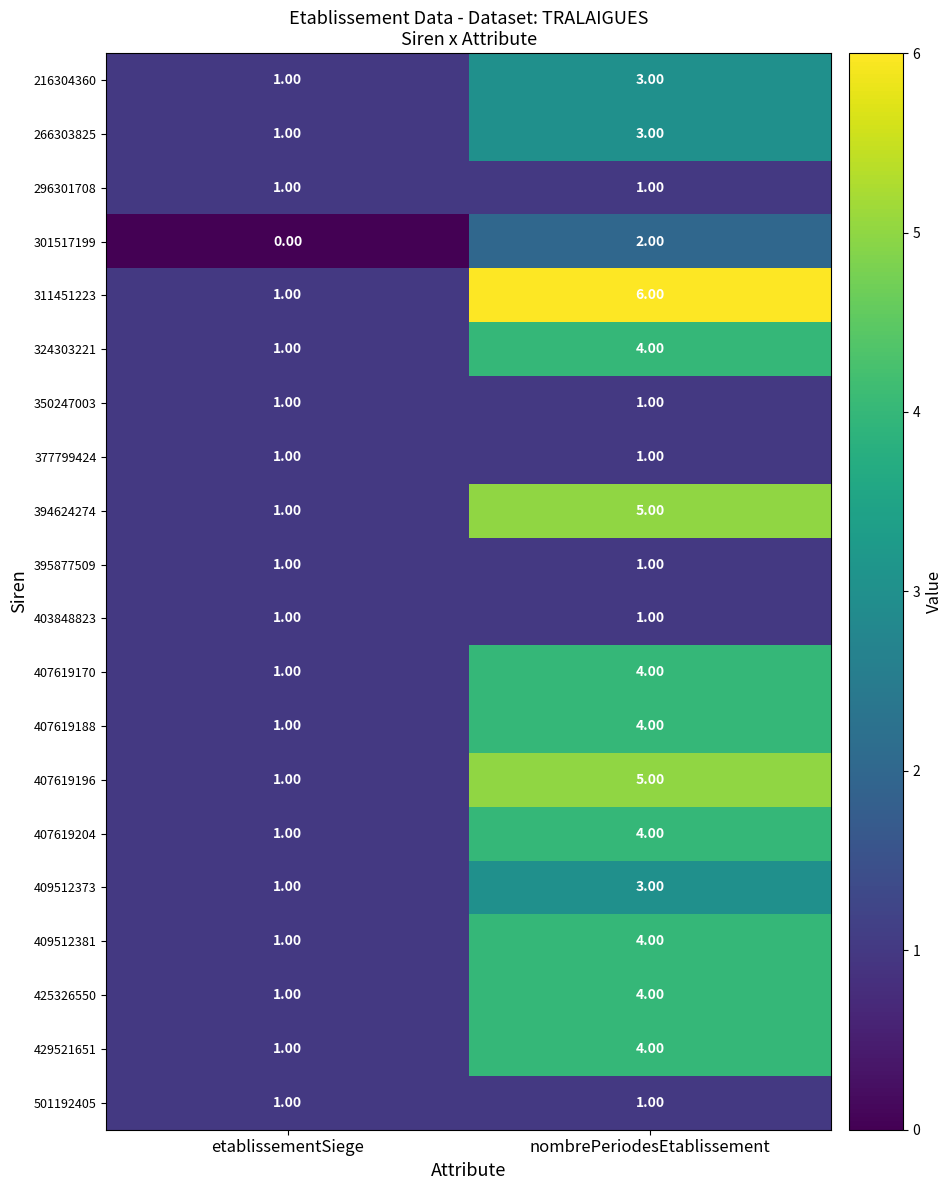

Which series has the largest range (max minus min)?

311451223